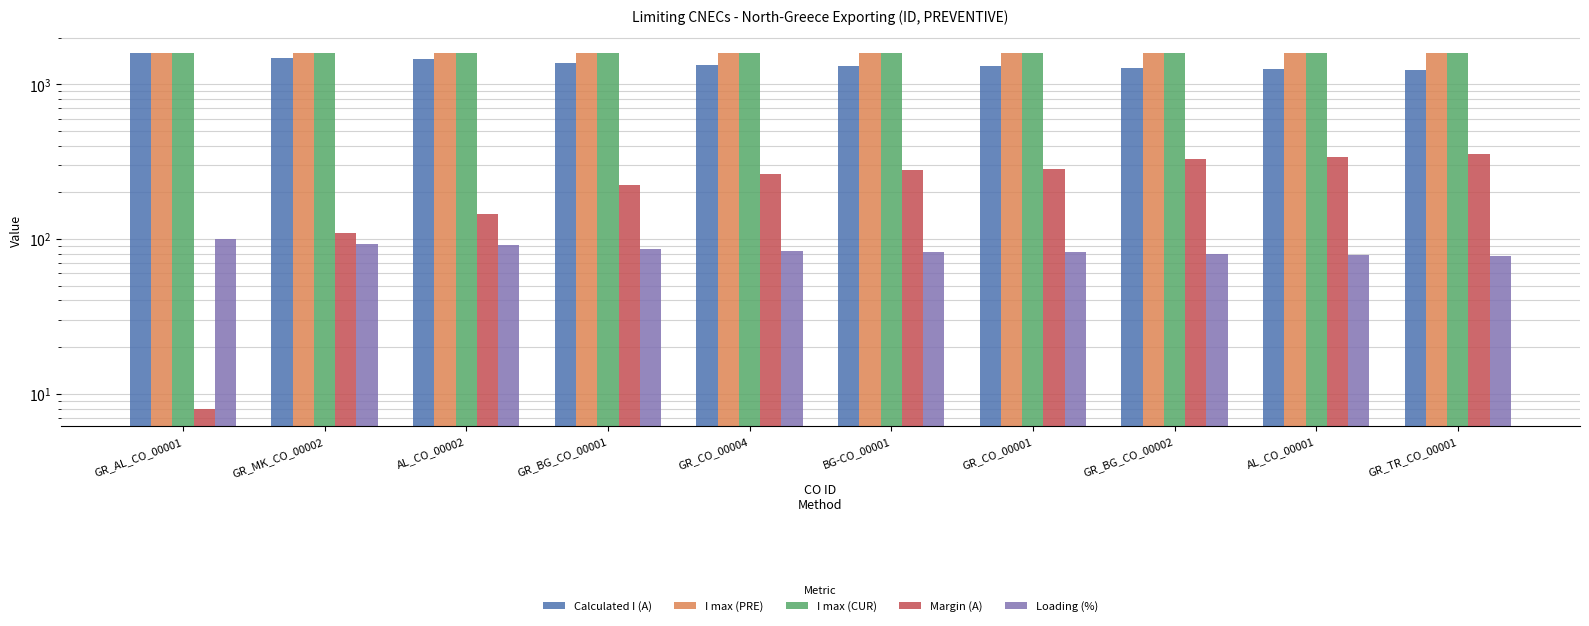

What is the approximate value of I max (PRE) at AL_CO_00001?

1600